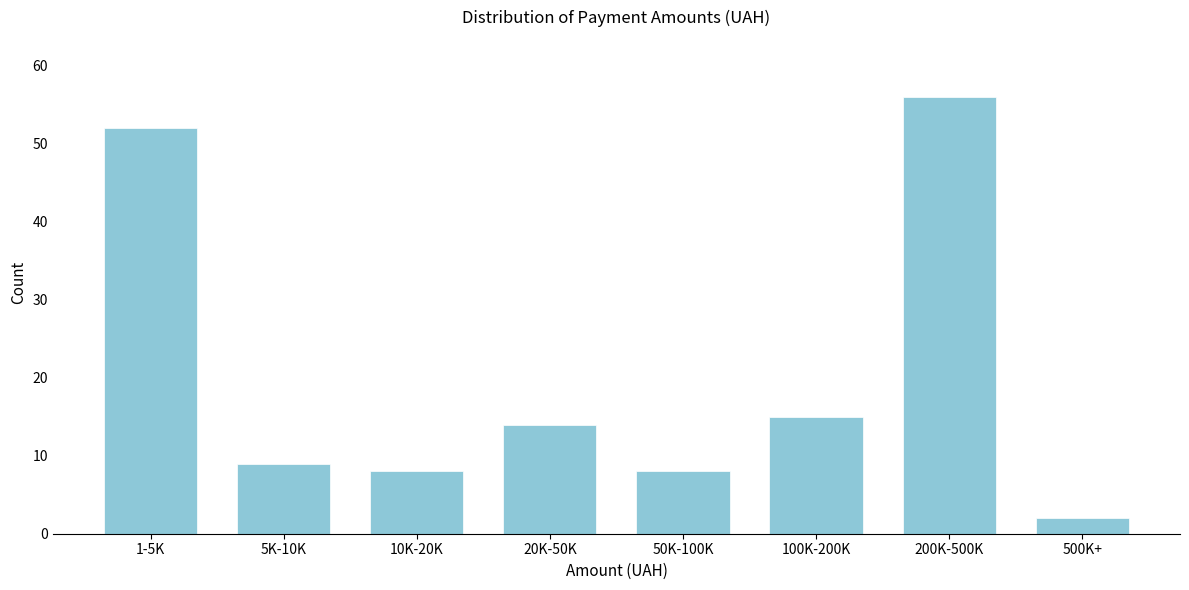

Reading left to right, extract all data points from this chart.

1-5K=52	5K-10K=9	10K-20K=8	20K-50K=14	50K-100K=8	100K-200K=15	200K-500K=56	500K+=2